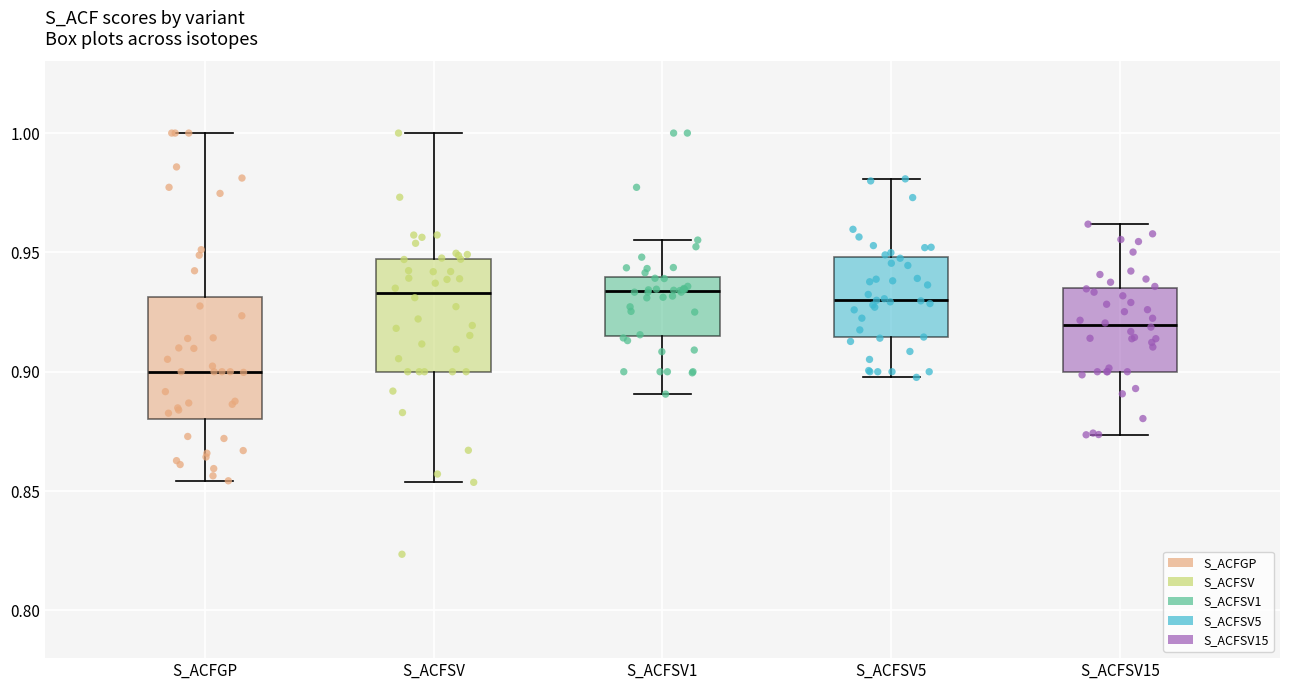

Which box's median line is the lowest?

S_ACFGP